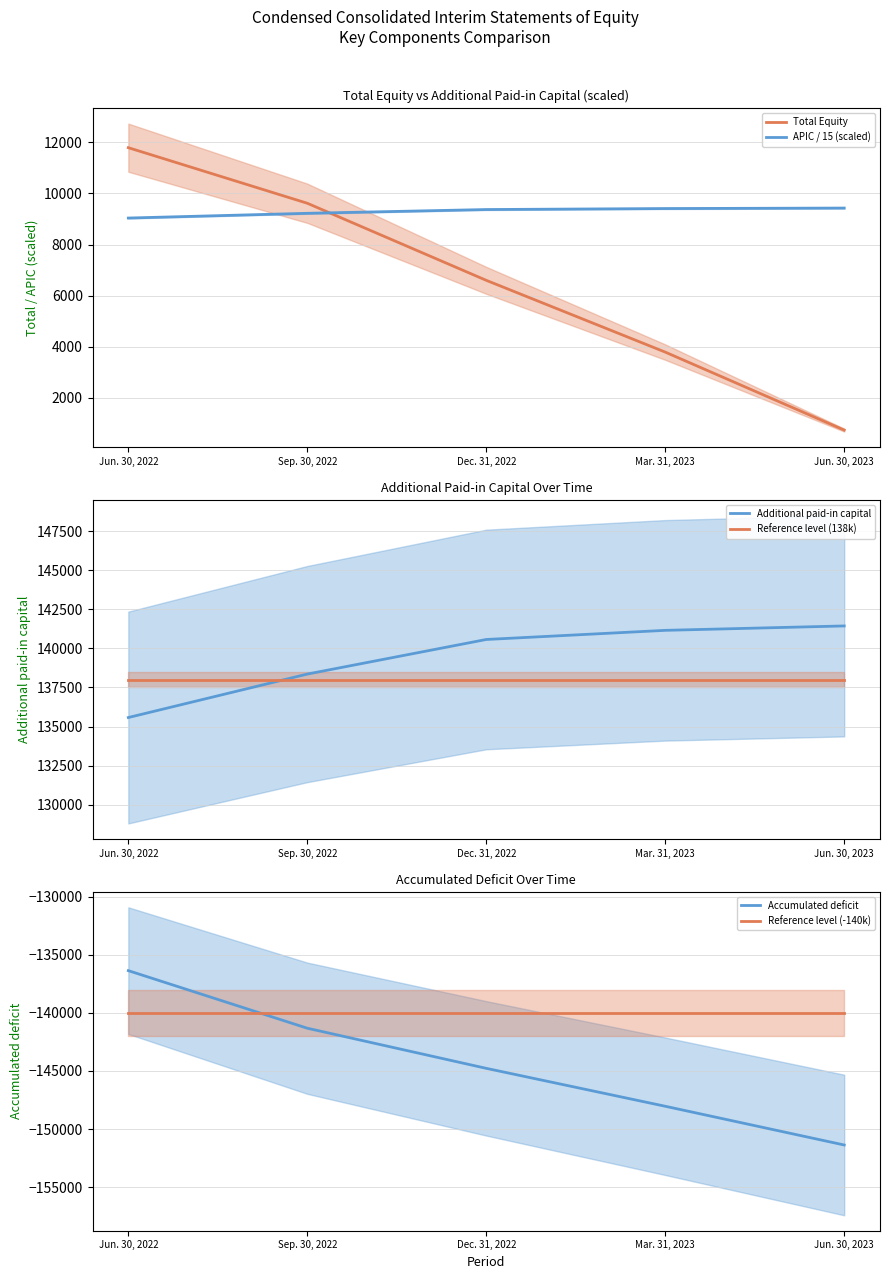

True or false: Total Equity and Reference level (138k) intersect in this chart.

False